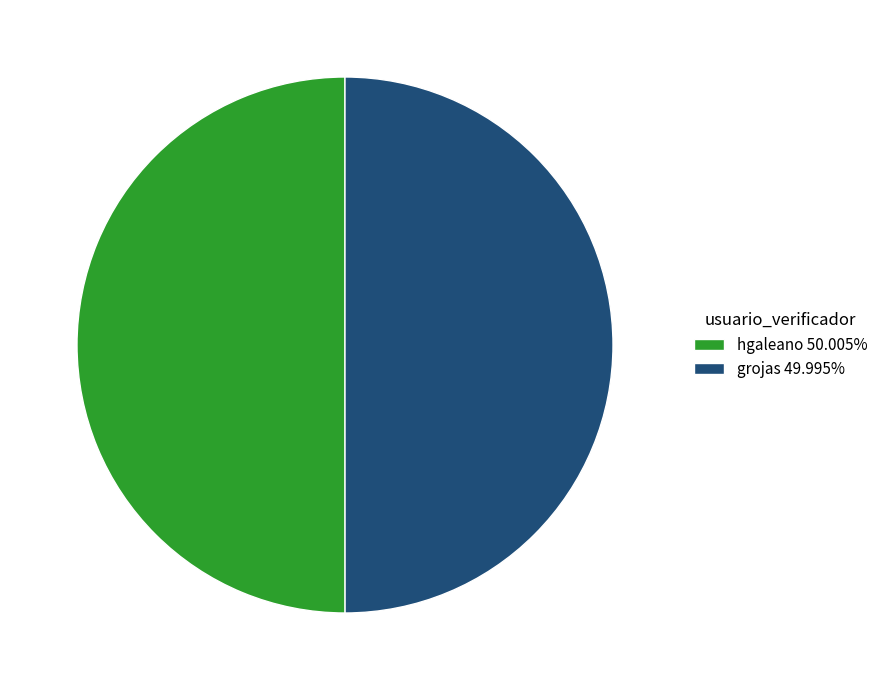

What is the ratio of the value at hgaleano 50.005% to the value at grojas 49.995%?

1.0